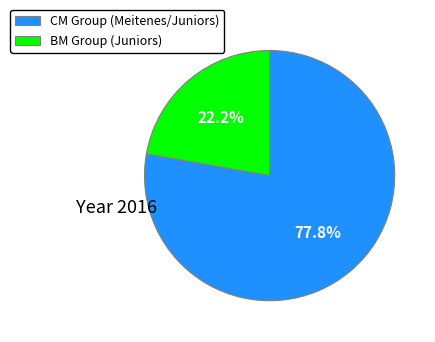

How many segments does this pie chart have?

2